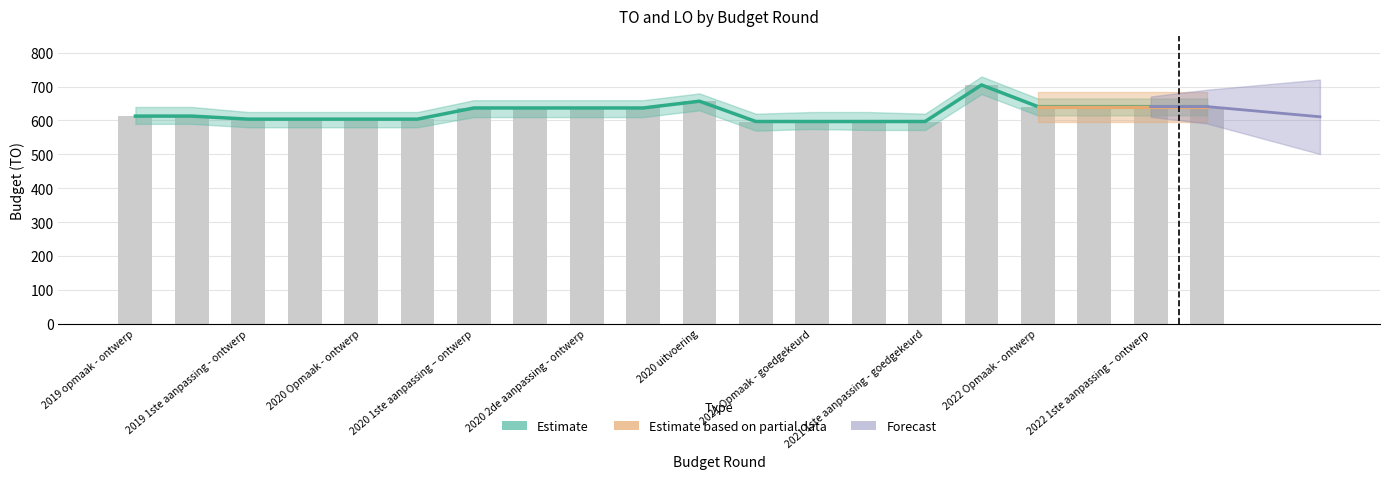

Reading left to right, list all the values displayed in this chart.

2019 opmaak - ontwerp=613	2019 opmaak - goedgekeurd=613	2019 1ste aanpassing - ontwerp=604	2019 1ste aanpassing – goedgekeurd=604	2020 Opmaak - ontwerp=604	2020 Opmaak - goedgekeurd=604	2020 1ste aanpassing – ontwerp=637	2020 1ste aanpassing - goedgekeurd=637	2020 2de aanpassing - ontwerp=637	2020 2de aanpassing - goedgekeurd=637	2020 uitvoering=657	2021 Opmaak - ontwerp=597	2021 Opmaak - goedgekeurd=597	2021 1ste aanpassing – ontwerp=597	2021 1ste aanpassing - goedgekeurd=597	2021 uitvoering=705	2022 Opmaak - ontwerp=641	2022 Opmaak - goedgekeurd=641	2022 1ste aanpassing – ontwerp=641	2022 1ste aanpassing – goedgekeurd=641